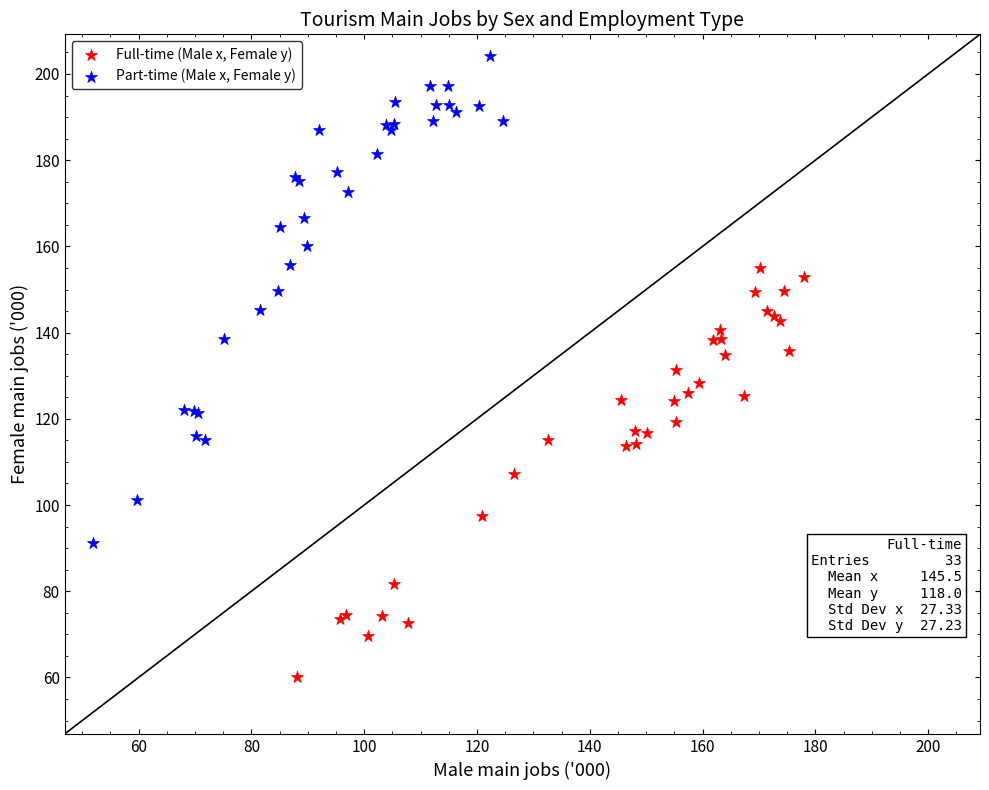

Which series contains the highest Y value?

Part-time (Male x, Female y)